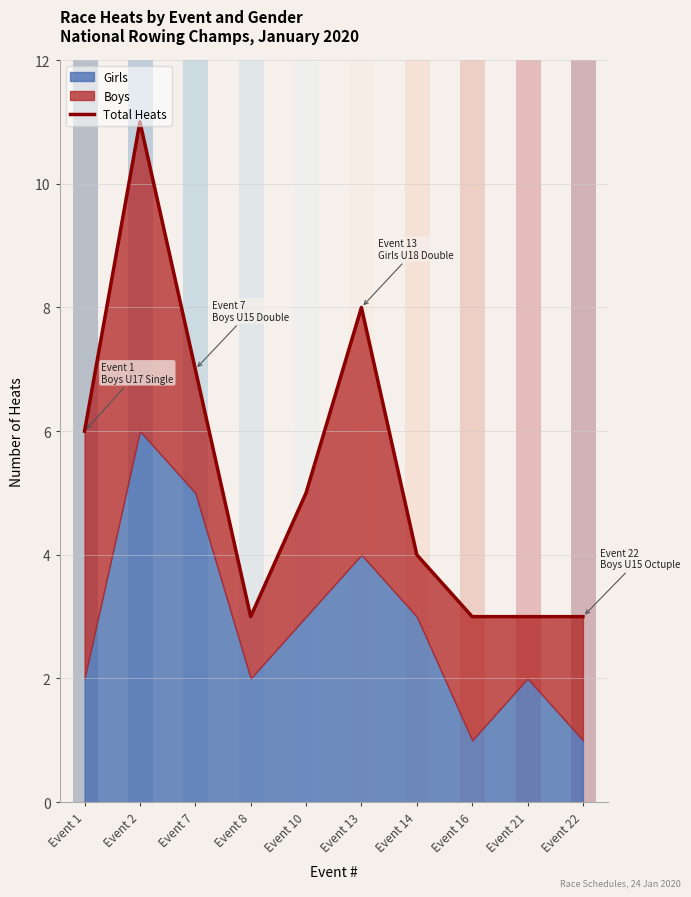

Reading right to left, transcribe all the data shown in this chart.

3	3	3	4	8	5	3	7	11	6